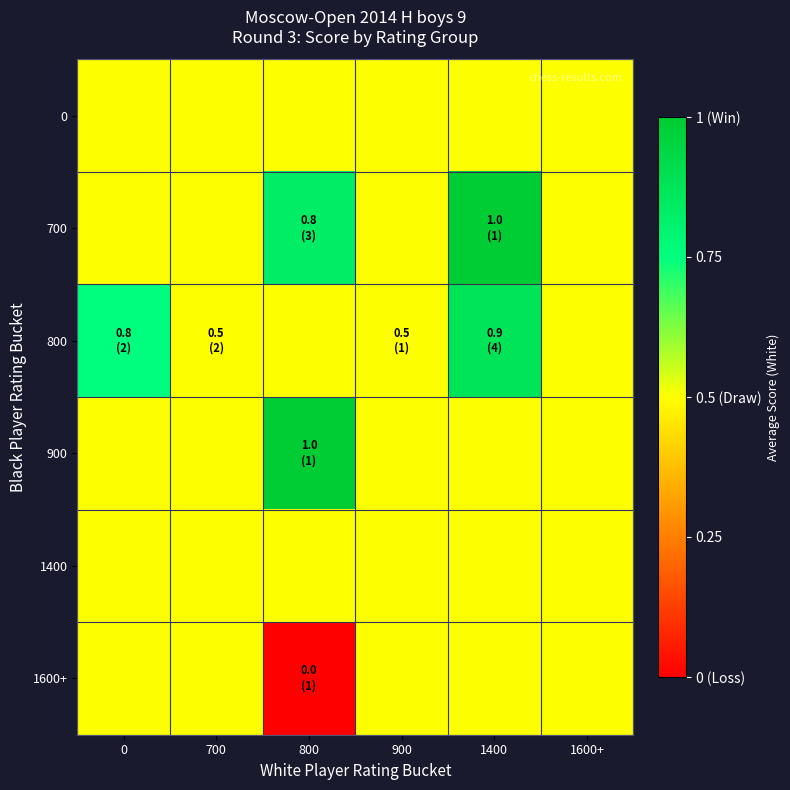

At which category is the sum across all series the highest?

1400